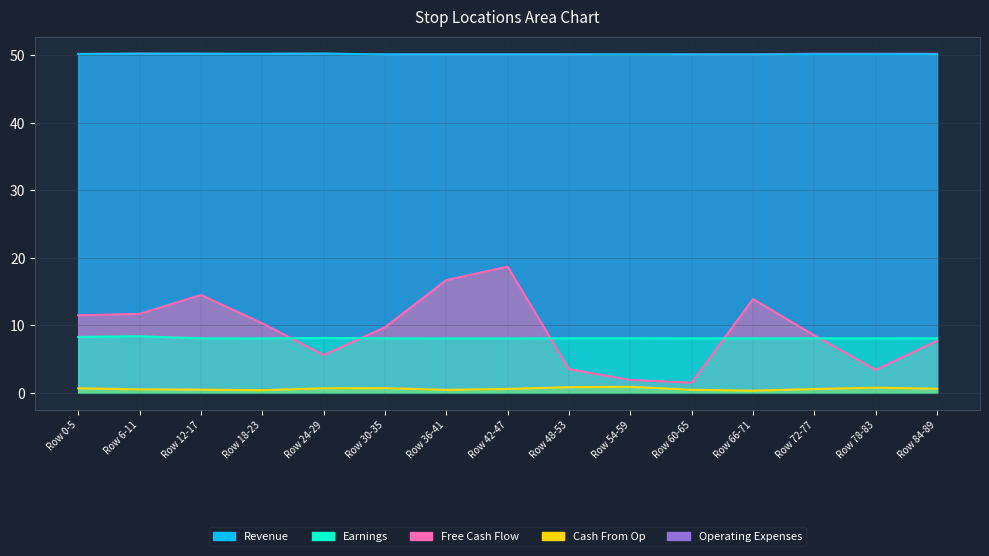

Does the chart display data point markers on the line(s)?

No